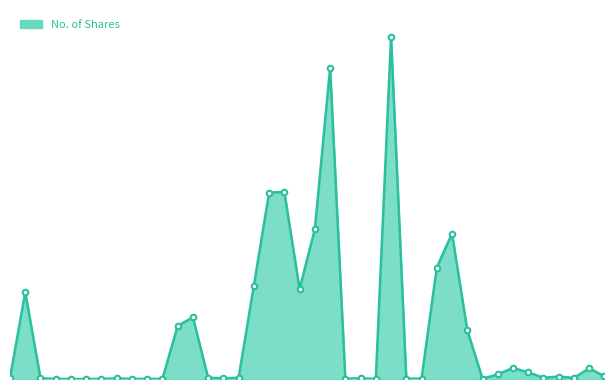

Does the chart display data point markers on the line(s)?

No